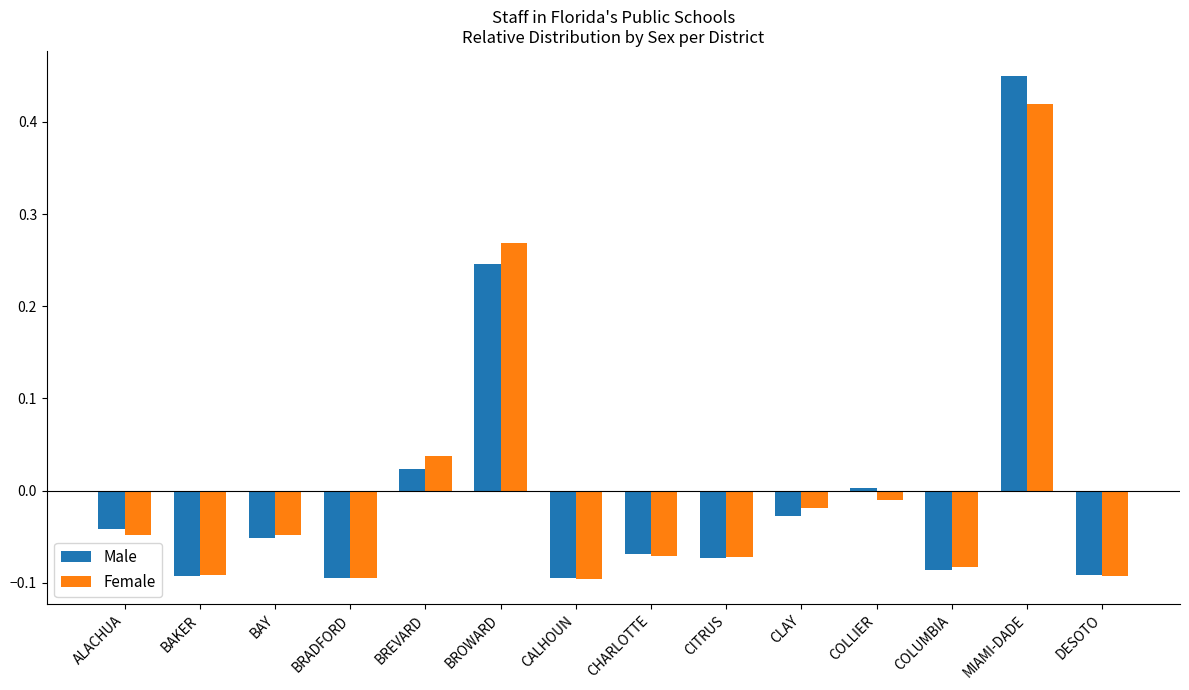

The value of Female at ALACHUA is -0.0. True or false?

True